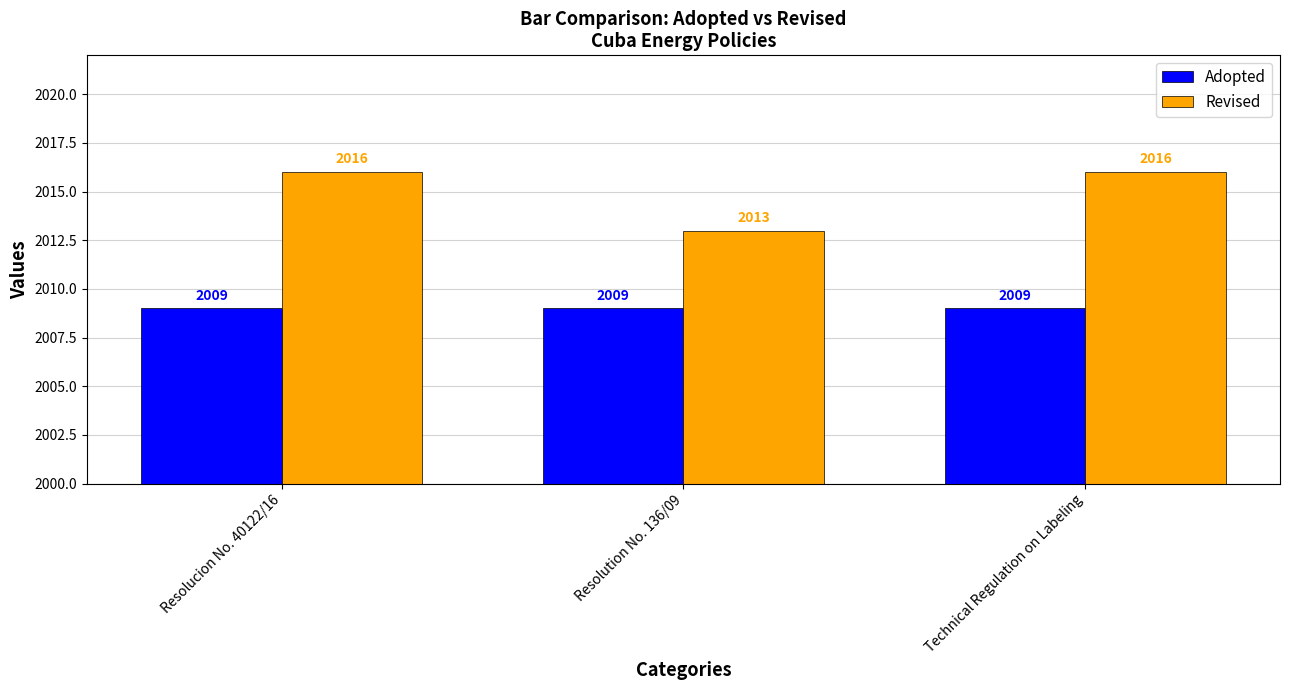

What is the sum of all Revised values?

6045